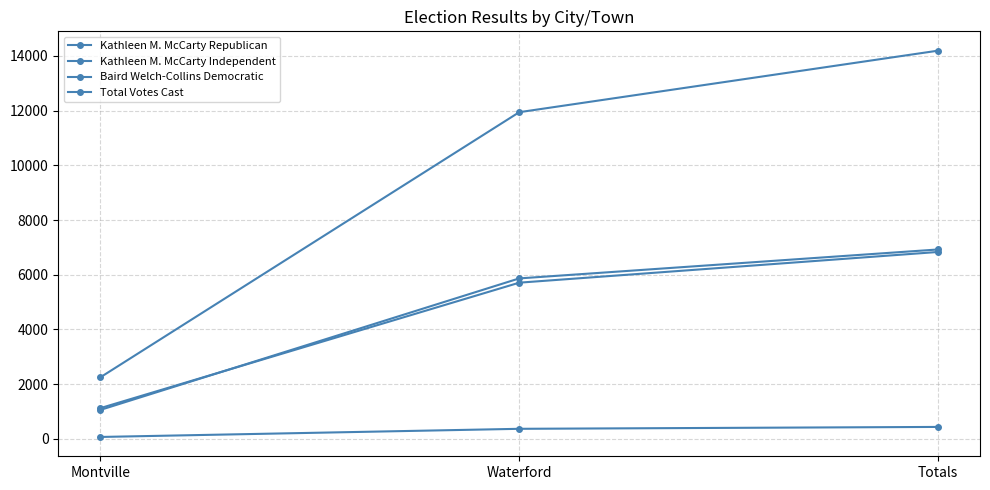

Which label corresponds to the largest value in the chart?

Totals